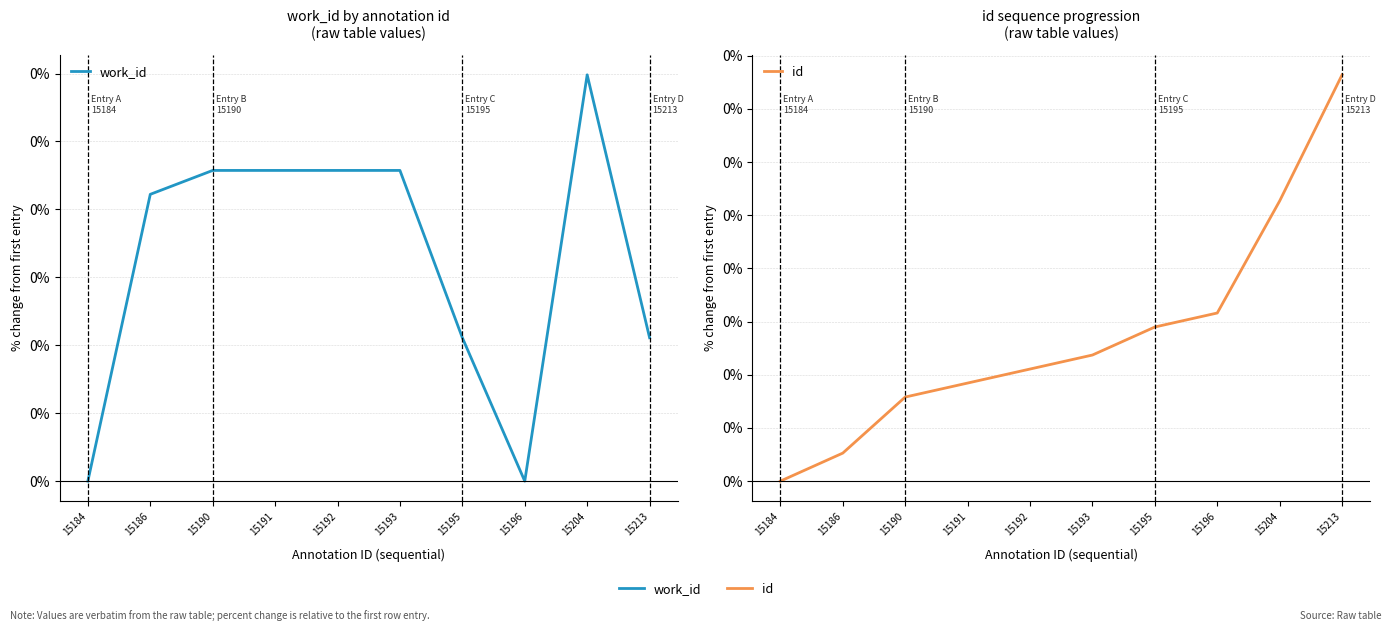

List the series in order of their overall mean, lowest first.

id, work_id